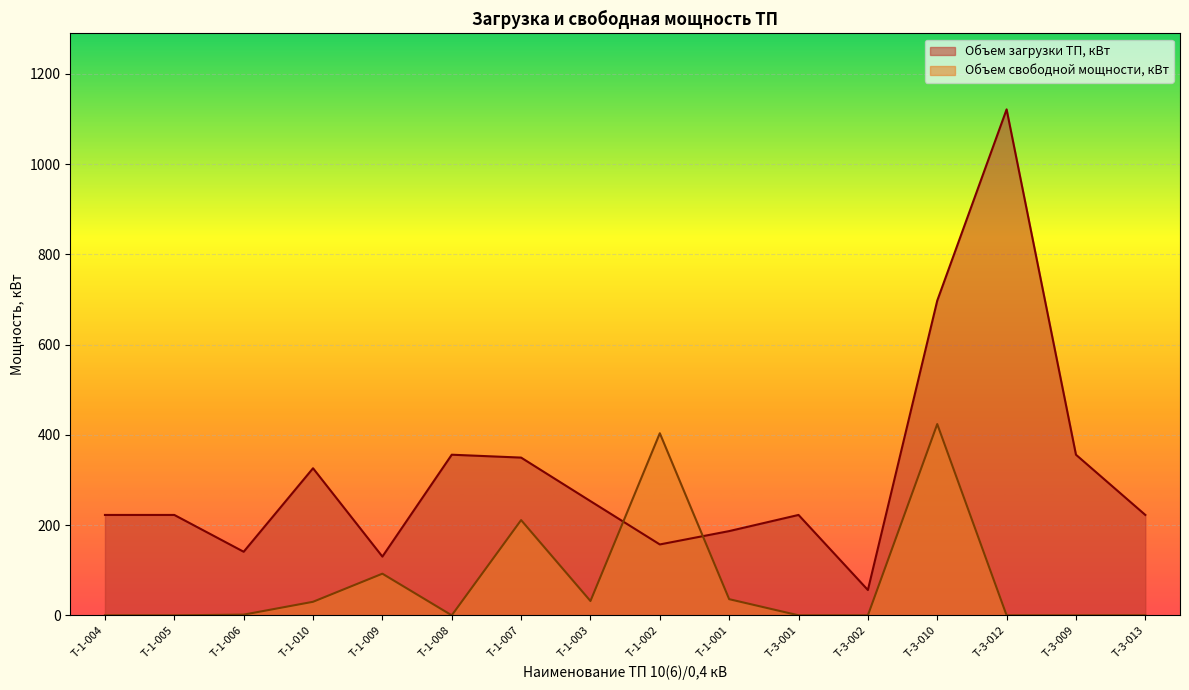

How many data points does each series have?

16